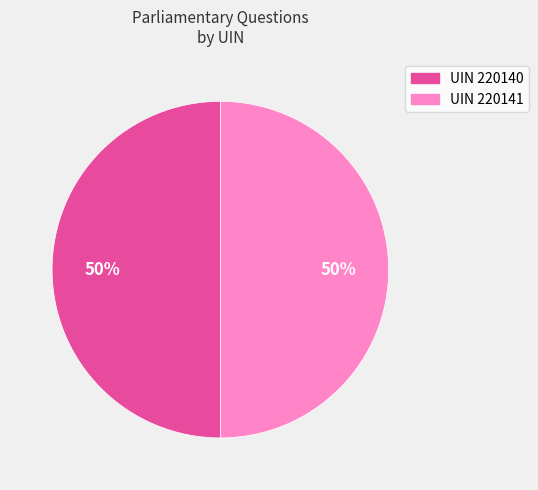

What is the ratio of the value at UIN 220141 to the value at UIN 220140?

1.0